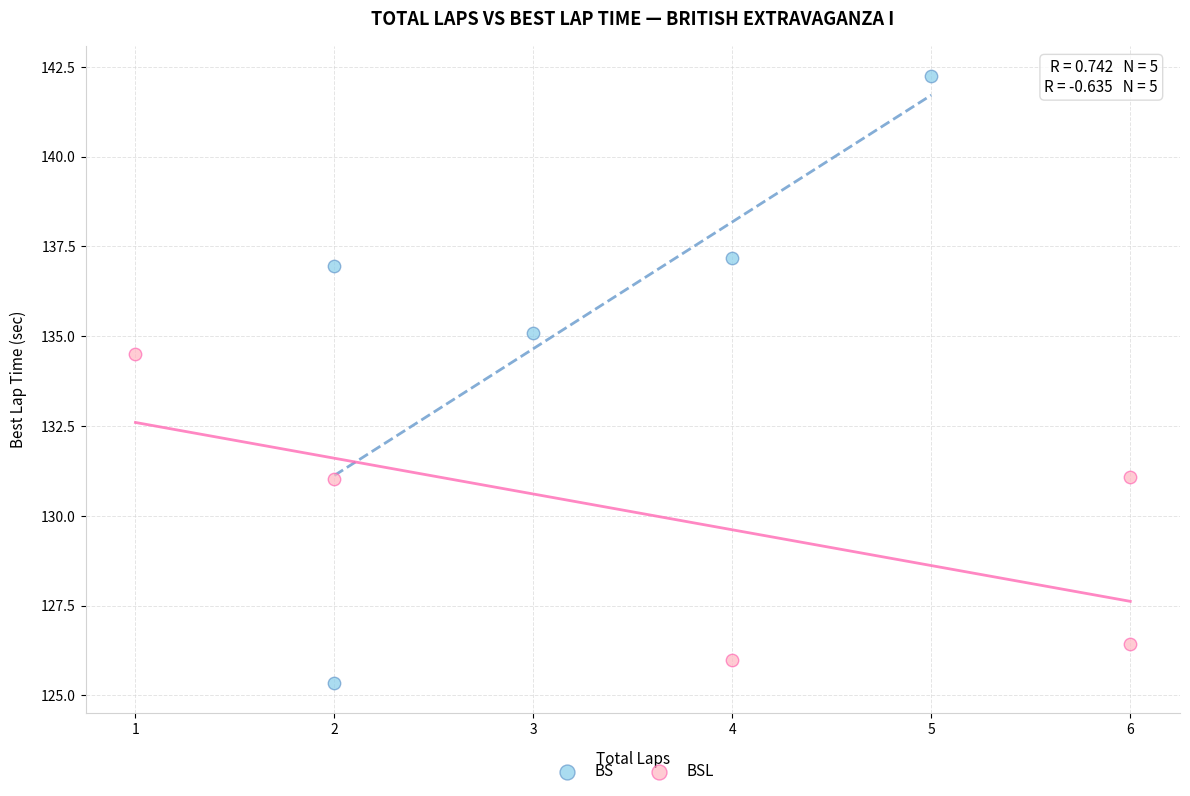

Which series has the widest spread of Y values?

BS